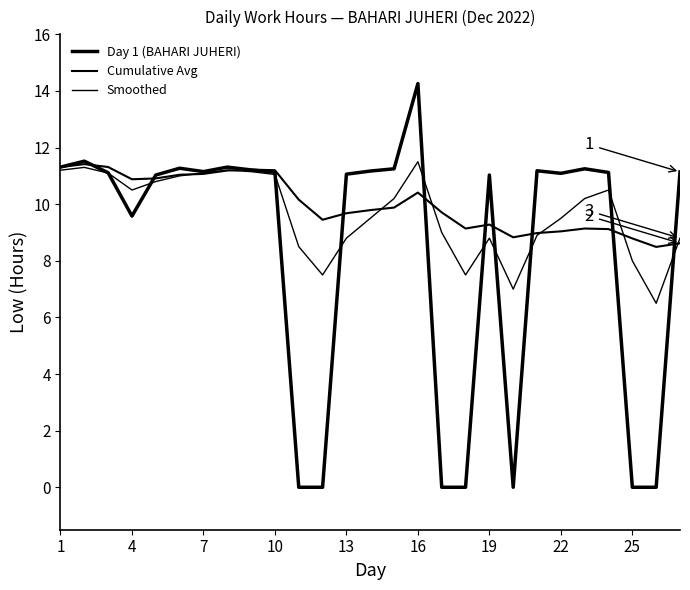

Does the chart display data point markers on the line(s)?

No